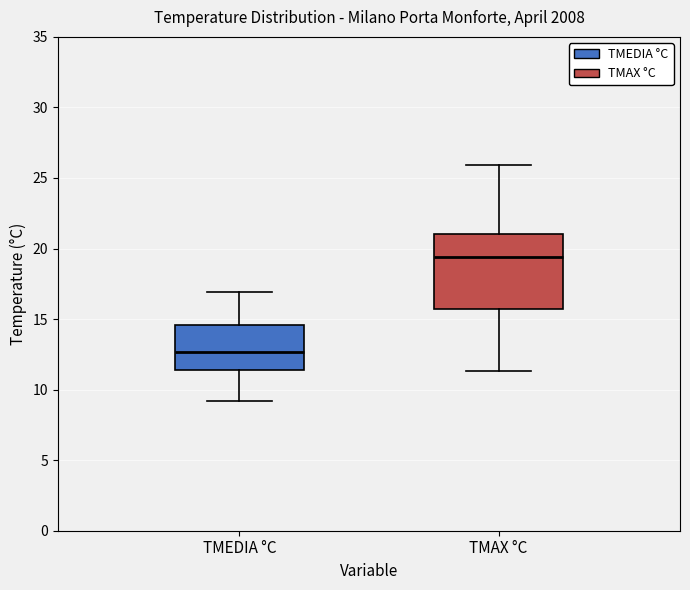

Where is the upper edge of the box for TMEDIA °C on the y-axis? The values are not printed on the chart, so give them approximately, as read against the axis.

14.5